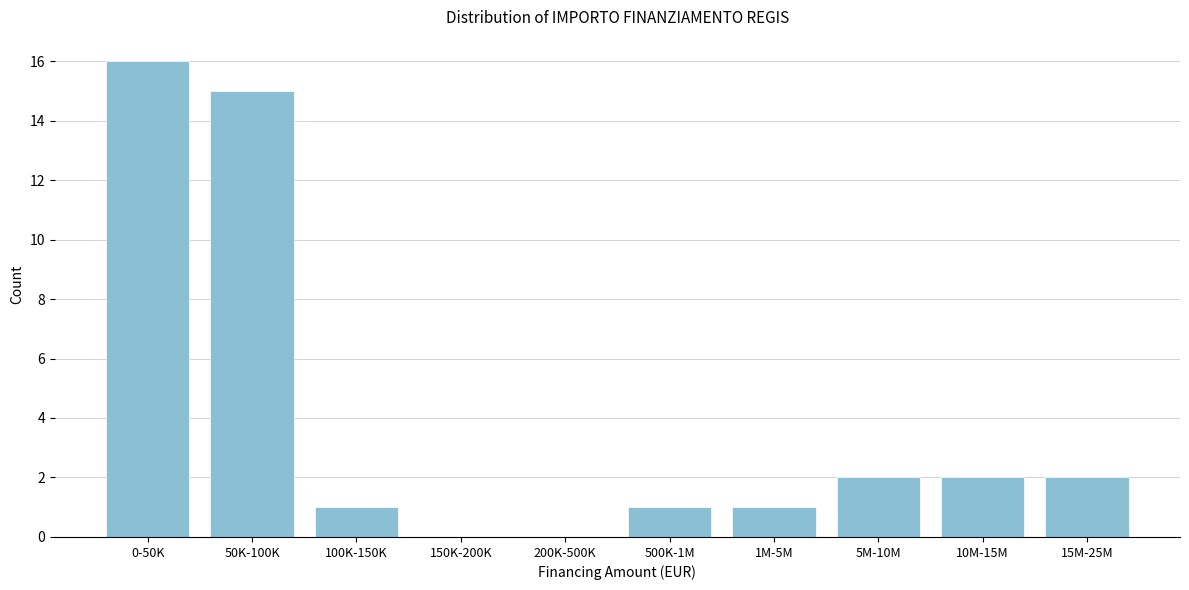

Reading left to right, list all the values displayed in this chart.

0-50K=16	50K-100K=15	100K-150K=1	150K-200K=0	200K-500K=0	500K-1M=1	1M-5M=1	5M-10M=2	10M-15M=2	15M-25M=2